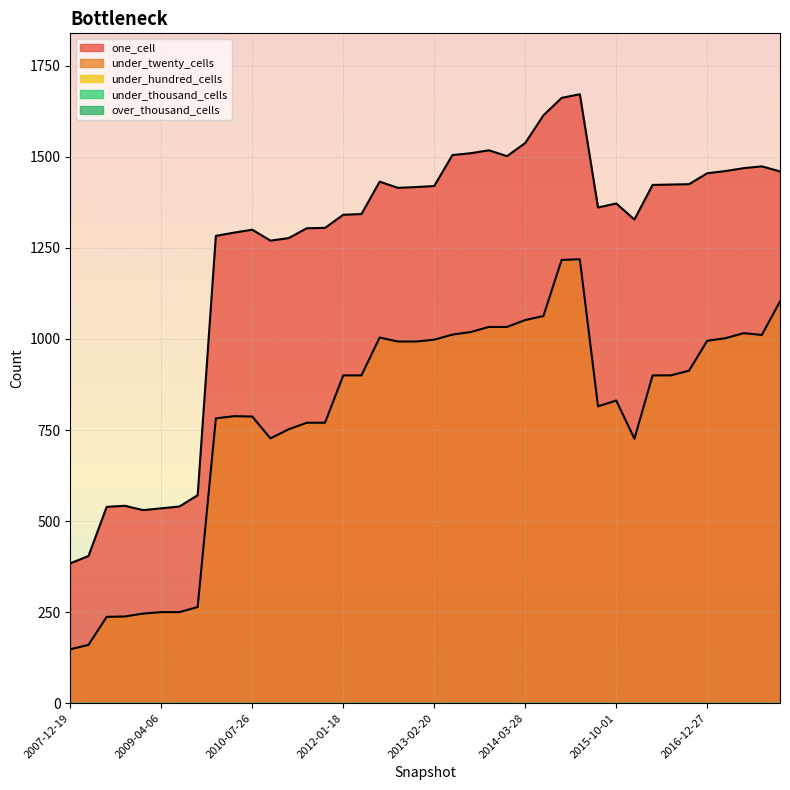

Which category has the highest value across all series?

2015-04-09